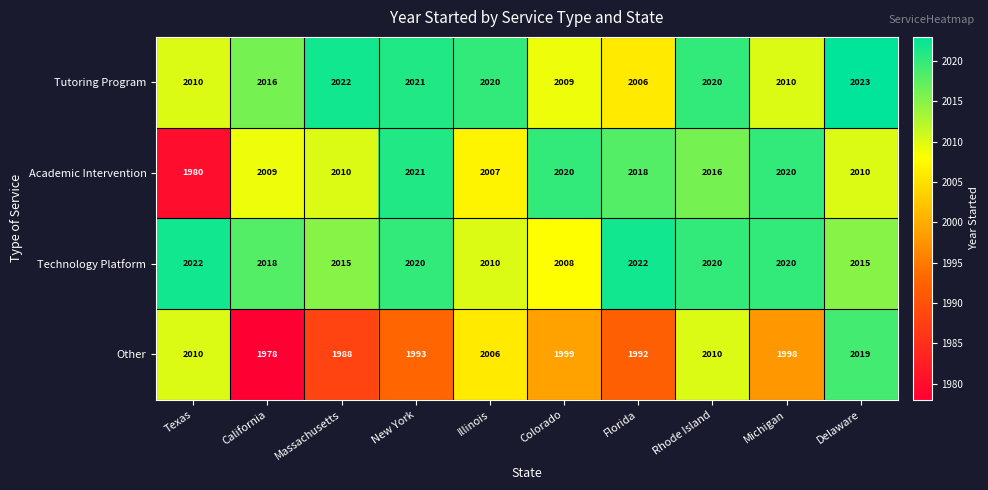

Which label corresponds to the smallest value in the chart?

California